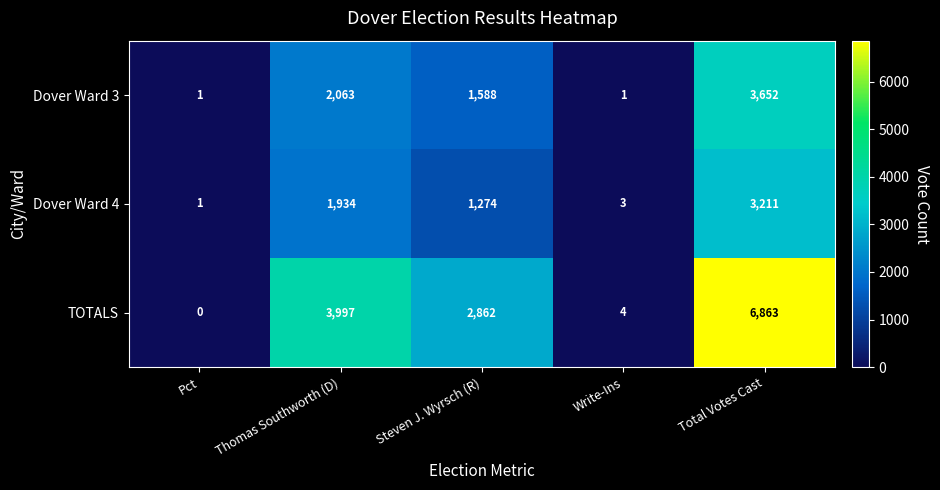

How many series are shown in this chart?

3